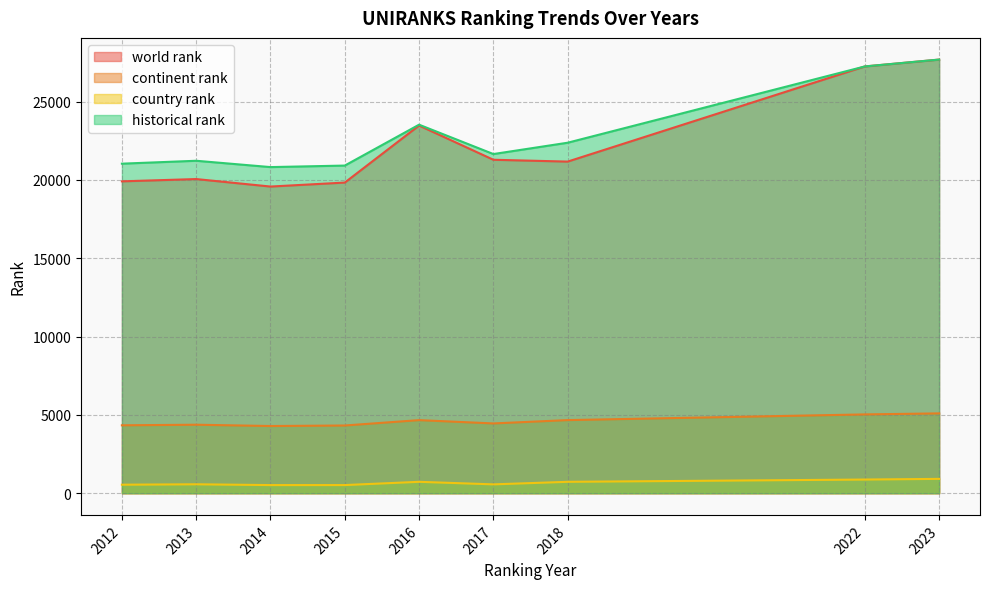

Which series has the largest range (max minus min)?

world rank